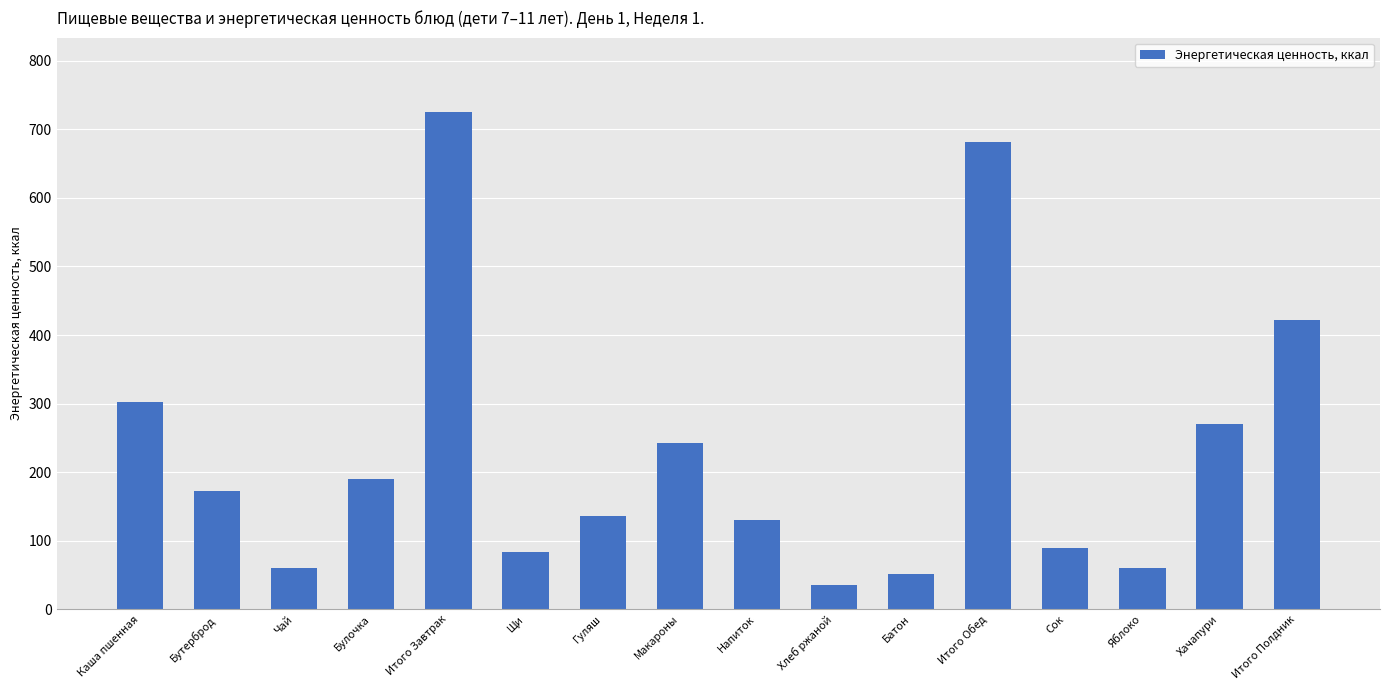

What is the label of the 4th bar from the left?

Булочка